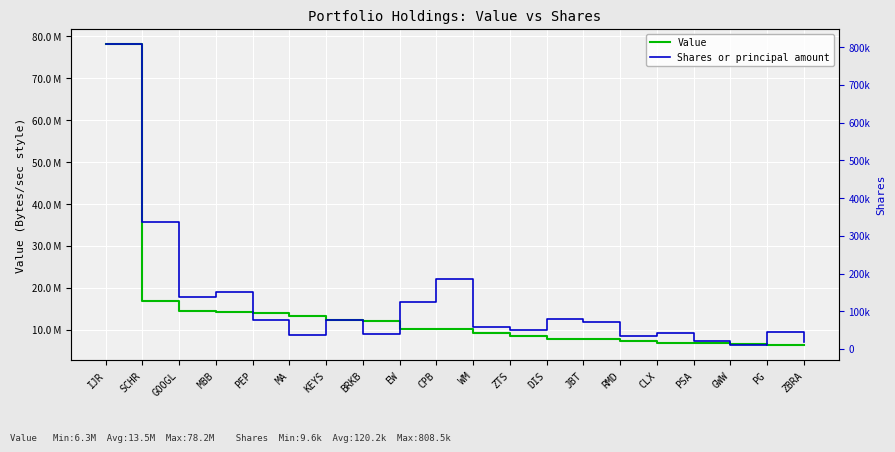

Between IJR and SCHR, which series saw the biggest shift?

Value